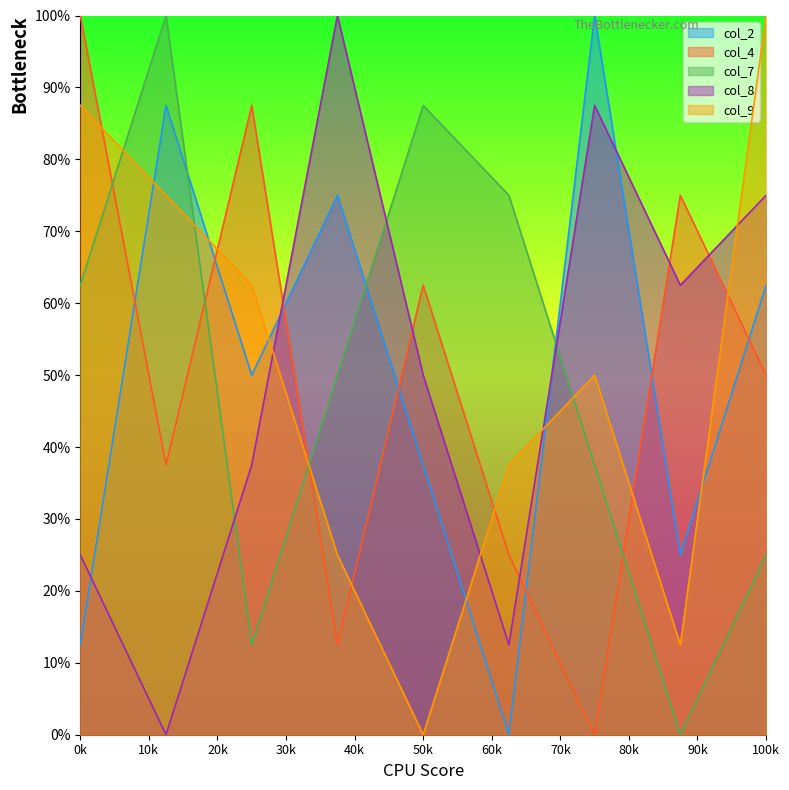

What is the sum of all col_4 values?

45.0